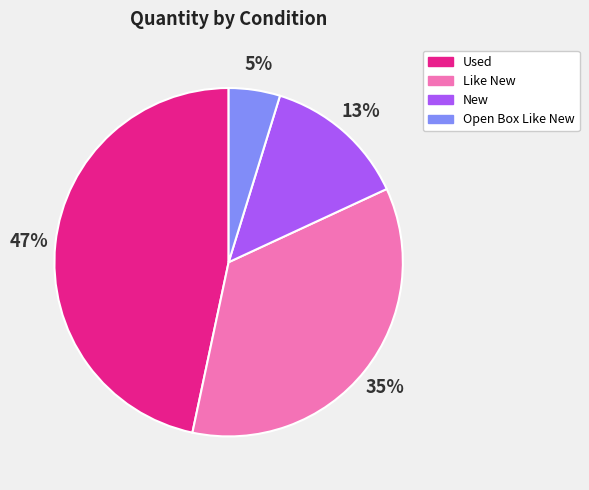

Combined, do New and Like New account for over 50%?

No